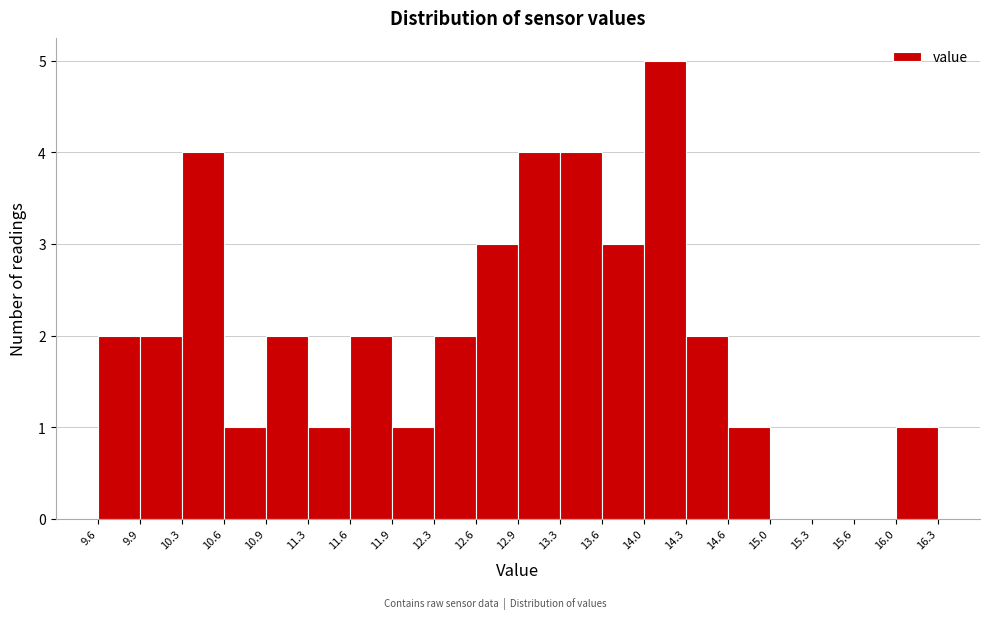

What is the height of the bar covering 14.0 to 14.3 on the x-axis? The values are not printed on the chart, so give them approximately, as read against the axis.

5